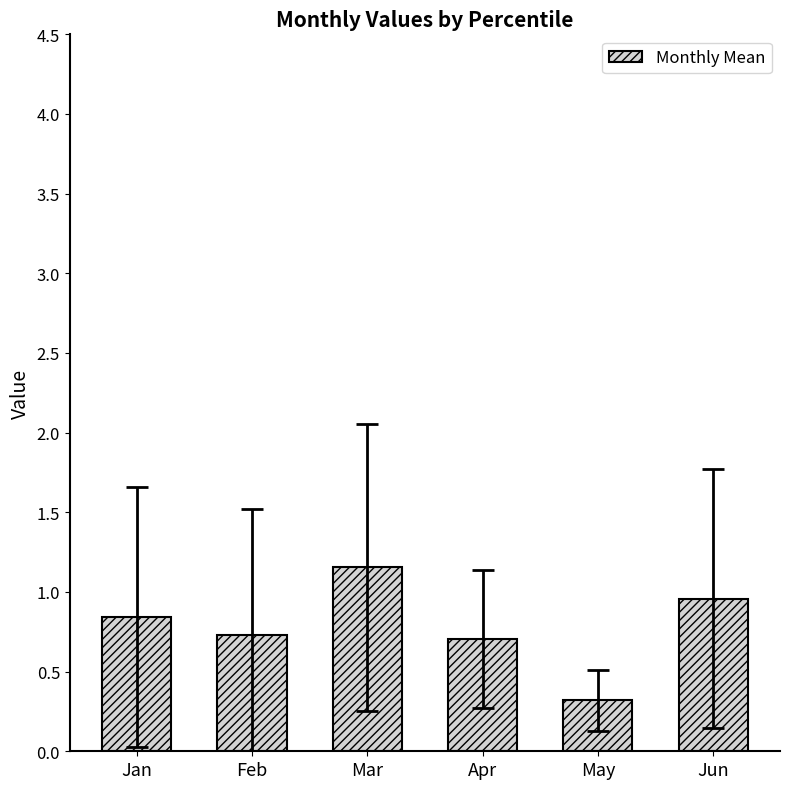

Reading left to right, what are all the values shown in this chart?

Jan=0.8	Feb=0.7	Mar=1.2	Apr=0.7	May=0.3	Jun=1.0